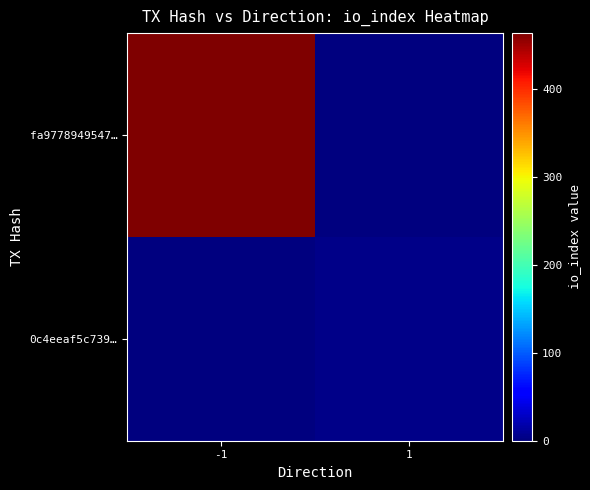

Between 1 and -1, which is larger?

-1